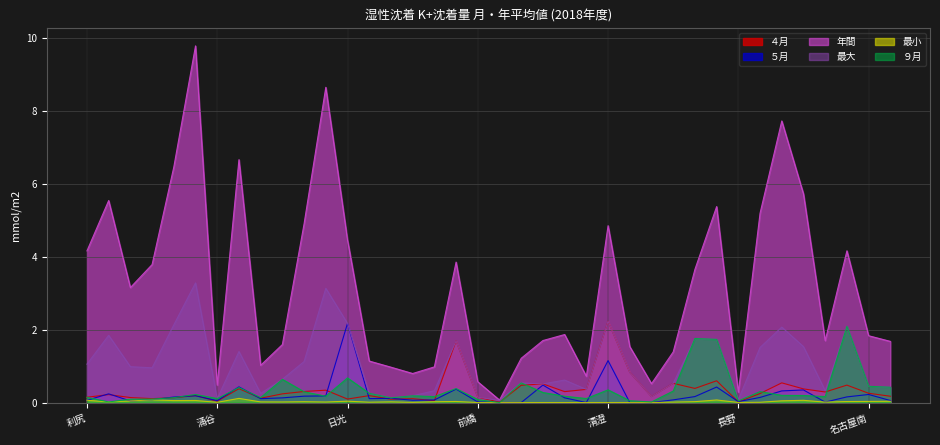

Where is the first local minimum for 年間?

札幌北